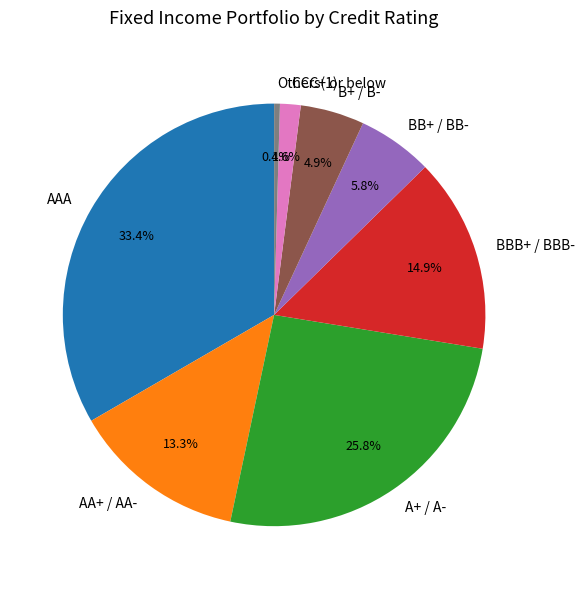

What is the smallest slice in the pie chart?

Others(1)